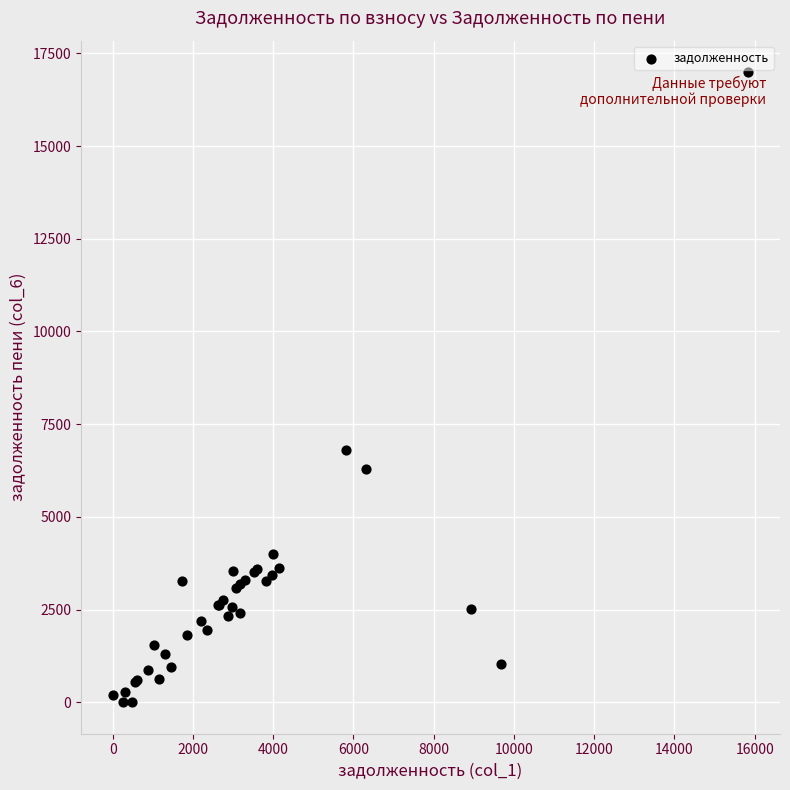

What Y value in the scatter plot is closest to 8497?

6816.1